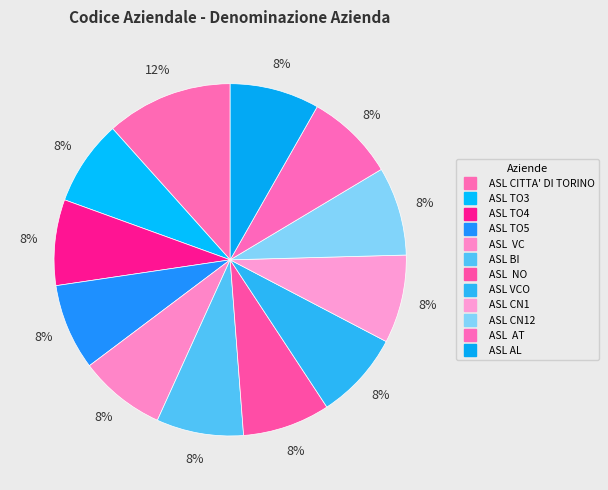

Rank the categories by value from highest to lowest.

ASL CITTA' DI TORINO, ASL AL, ASL  AT, ASL CN12, ASL CN1 , ASL VCO, ASL  NO, ASL BI, ASL  VC, ASL TO5, ASL TO4, ASL TO3